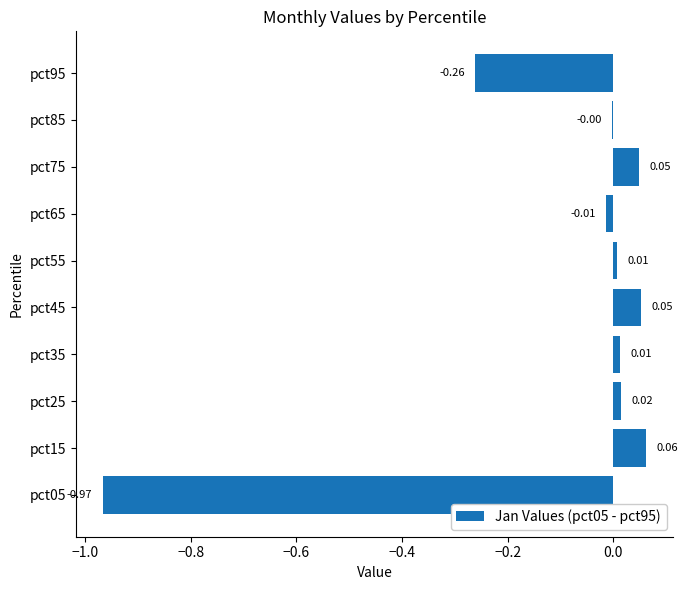

Which has a higher value, pct95 or pct65?

pct65